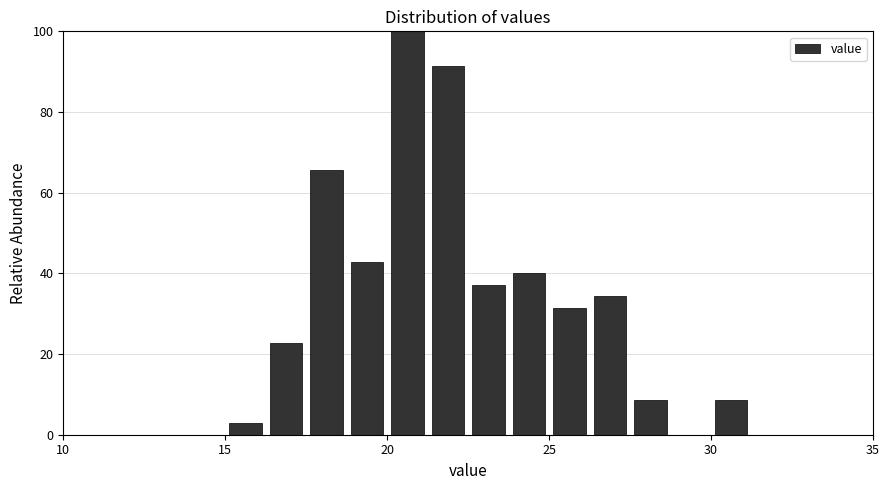

Around what value on the x-axis is the tallest bar? Give the approximate position of its centre, as read against the axis.

20.5